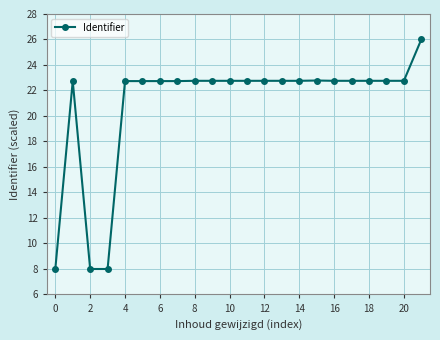

What is the value of the 6th point from the left?

22.7